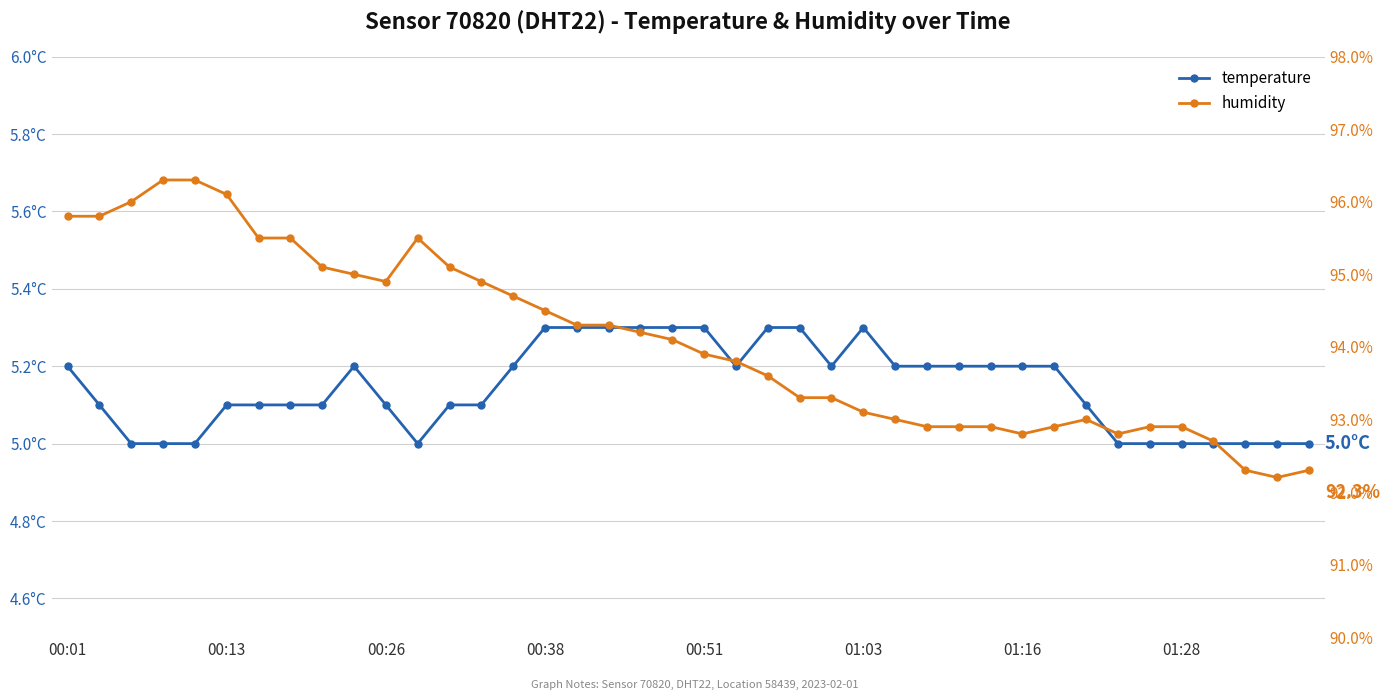

What is the value of the temperature point at the 14th from the left?

5.1